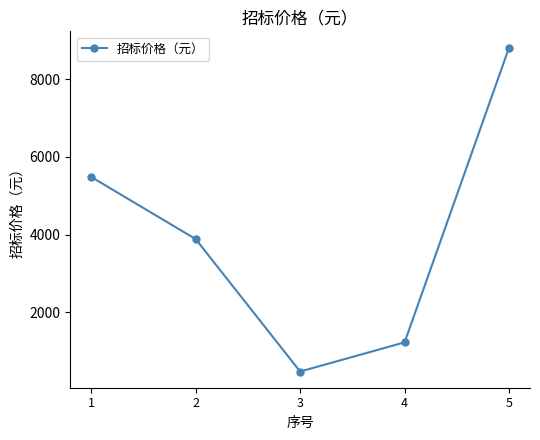

What is the approximate value at 2?

3882.7